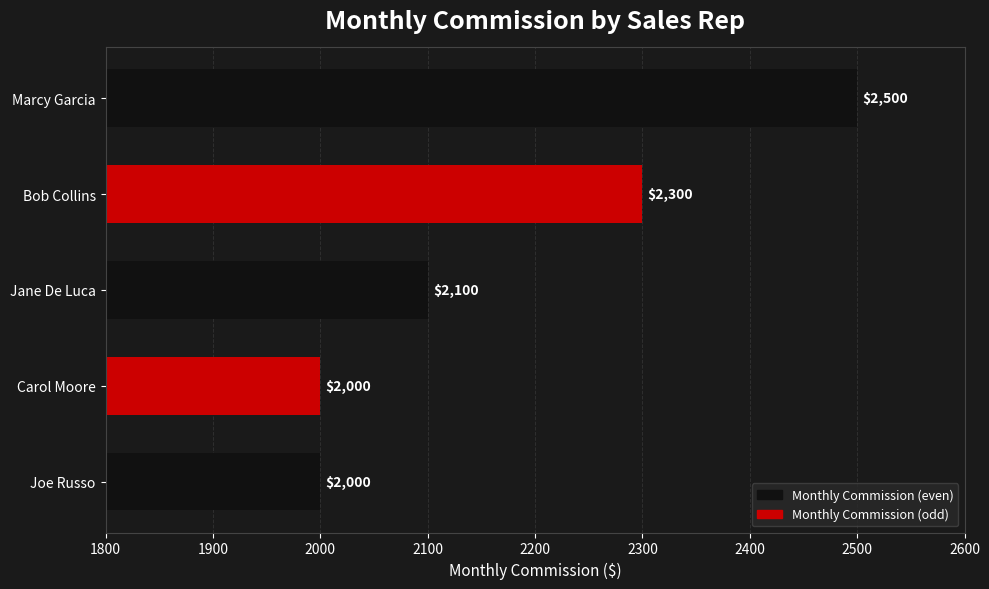

What is the minimum value shown in the chart?

2000